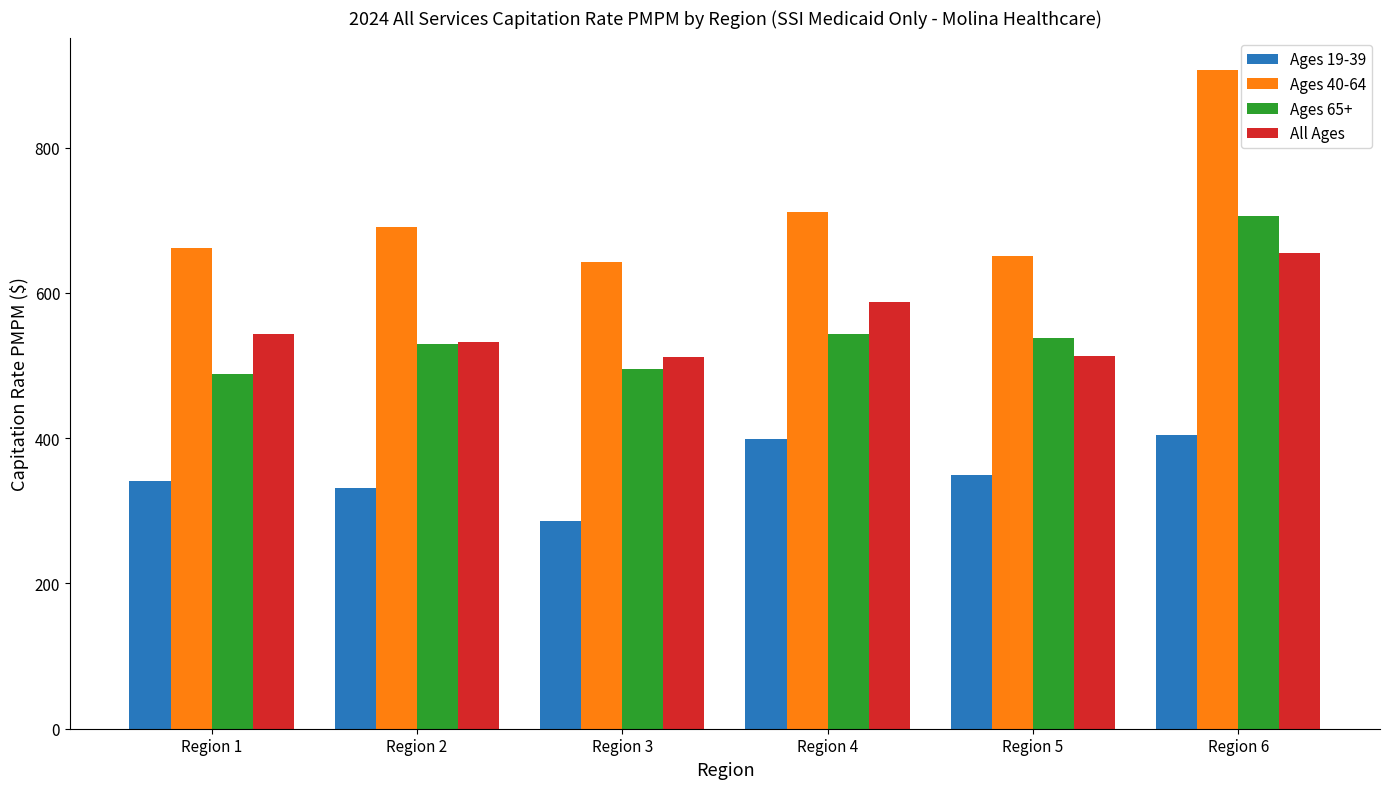

Is the value of All Ages at Region 2 greater than the value of Ages 40-64 at Region 1?

No